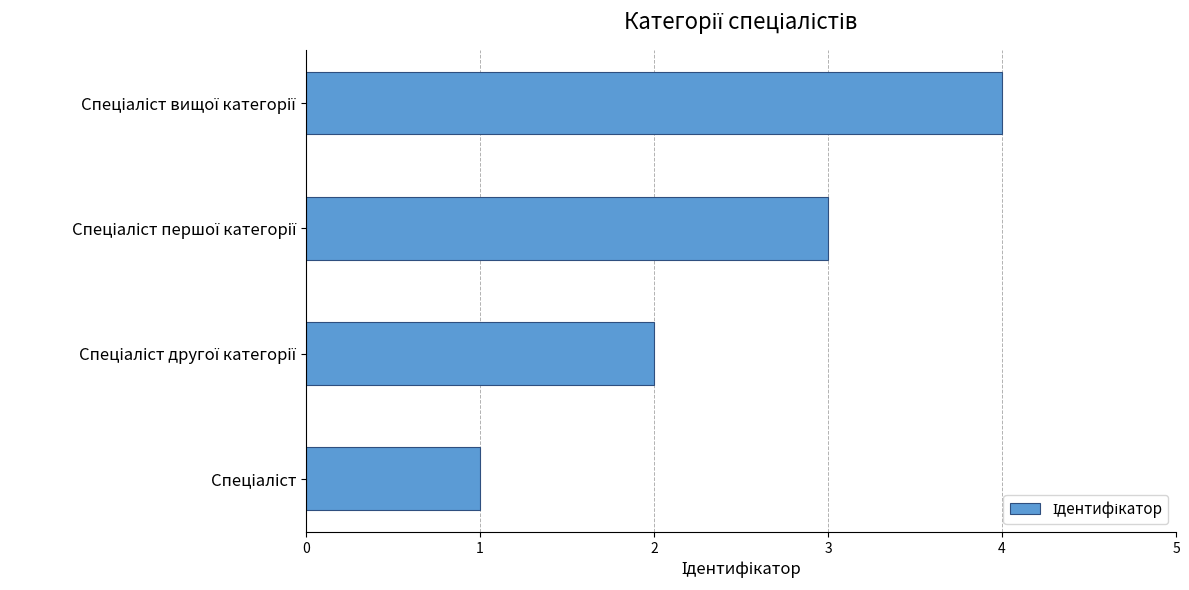

What is the difference between the maximum and minimum values?

3